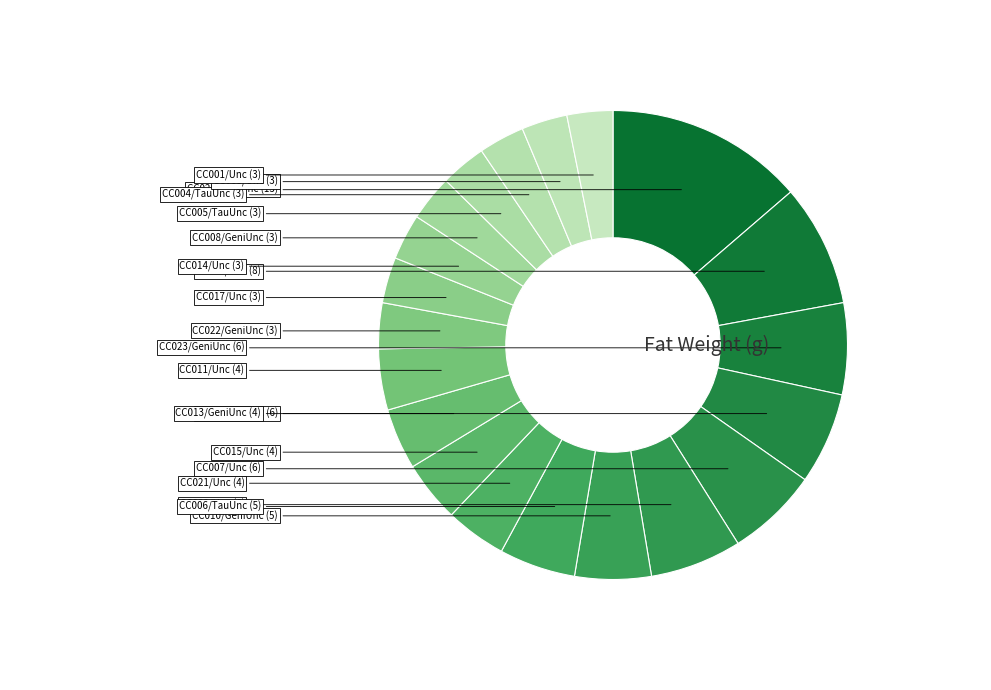

To the nearest percent, what is the difference between the largest and smallest slice percentages?

11%